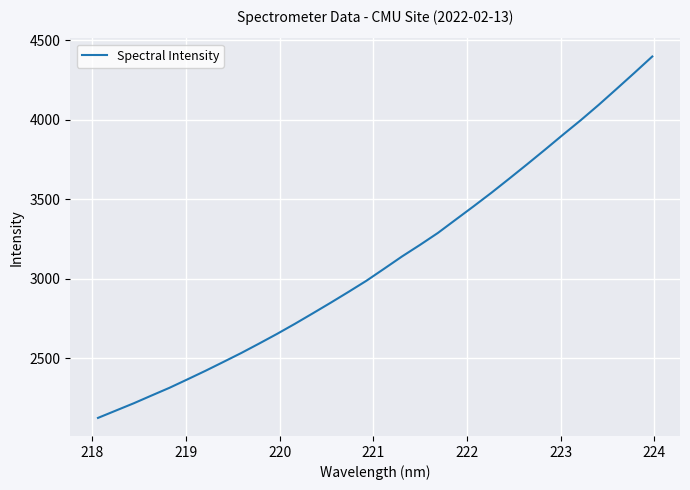

What is the minimum value shown in the chart?

2124.2